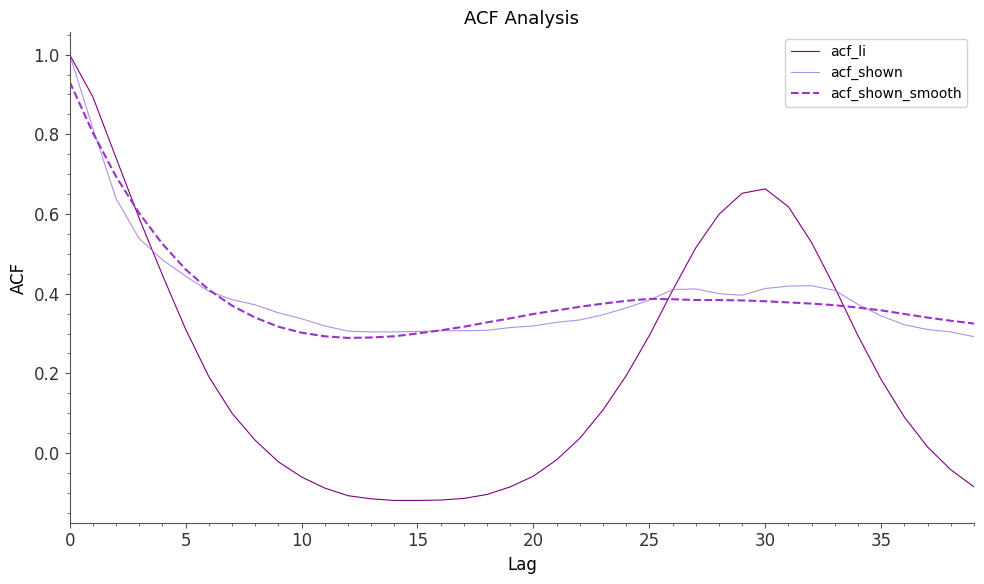

Which series has the largest range (max minus min)?

acf_li